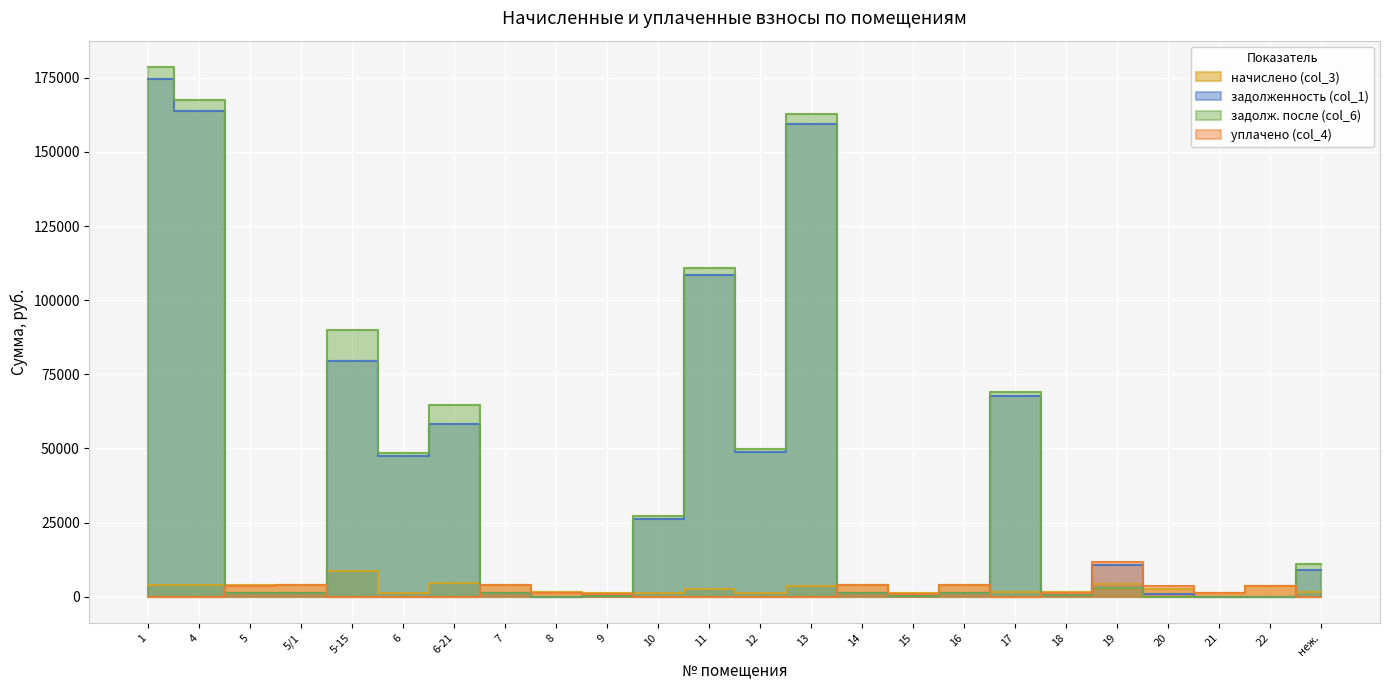

Reading left to right, what are all the values shown in this chart?

начислено (col_3): 1=4043.5	4=3794.9	5=3810.4	5/1=4009.3	5-15=8630.9	6=1097.1	6-21=4674.4	7=4034.2	8=1641.0	9=1087.8	10=1087.8	11=2511.3	12=1143.8	13=3689.2	14=3990.7	15=1084.7	16=4015.5	17=1566.4	18=1448.3	19=4146.1	20=2654.2	21=1159.3	22=3630.2	неж.=1563.3
задолженность (col_1): 1=174551.9	4=163818.4	5=1145.1	5/1=1204.9	5-15=79347.0	6=47361.8	6-21=58373.7	7=1212.3	8=0.0	9=326.9	10=26269.9	11=108408.1	12=48680.8	13=159256.5	14=1199.3	15=326.0	16=1206.7	17=67620.8	18=435.2	19=10818.4	20=797.6	21=0.0	22=0.0	неж.=9064.3
задолж. после (col_6): 1=178595.4	4=167613.3	5=1270.1	5/1=1336.4	5-15=89999.5	6=48459.0	6-21=64495.8	7=1344.7	8=0.0	9=362.6	10=27357.7	11=110919.3	12=49824.5	13=162945.7	14=1330.2	15=361.6	16=1338.5	17=69187.2	18=482.8	19=2846.7	20=0.0	21=0.0	22=0.0	неж.=10868.4
уплачено (col_4): 1=0.0	4=0.0	5=3685.4	5/1=3877.7	5-15=0.0	6=0.0	6-21=0.0	7=3901.8	8=1147.9	9=1052.1	10=0.0	11=0.0	12=0.0	13=0.0	14=3859.7	15=1049.1	16=3883.8	17=0.0	18=1400.8	19=11829.5	20=3451.9	21=1159.3	22=3700.0	неж.=0.0